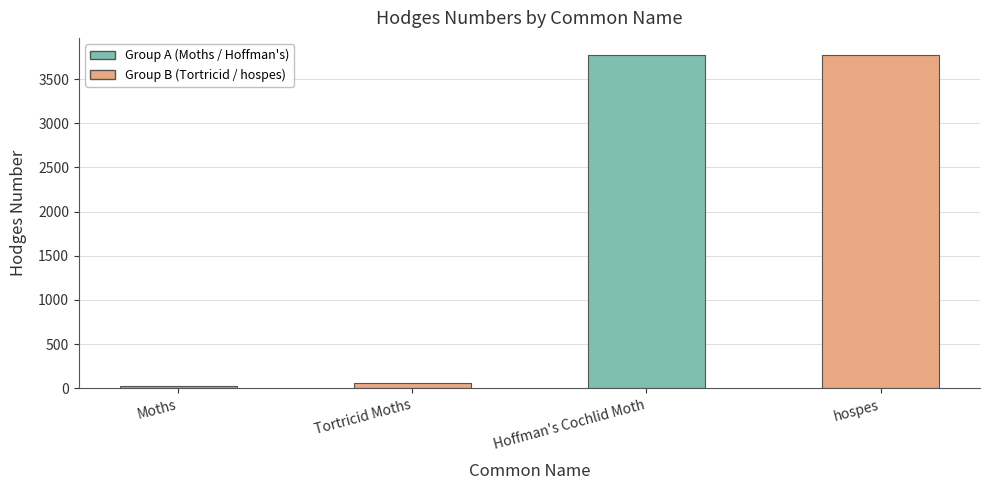

What is the label of the 3rd bar from the right?

Tortricid Moths